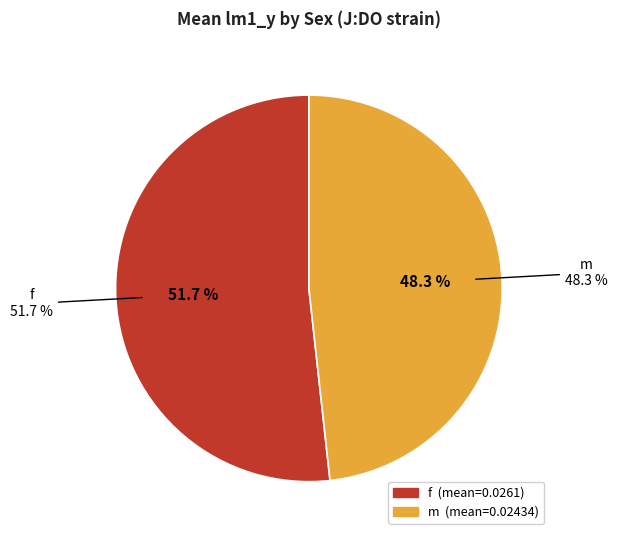

Is the sum of m and f greater than half?

Yes